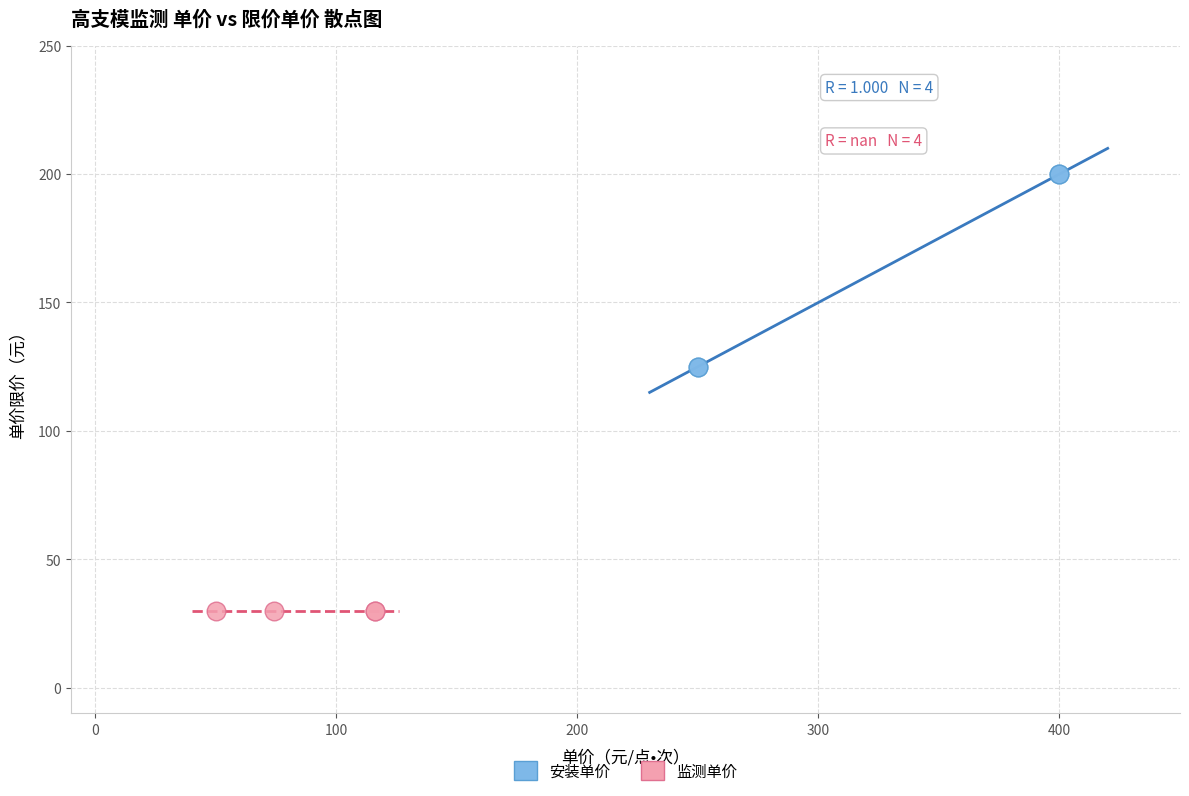

Which series contains the highest Y value?

安装单价